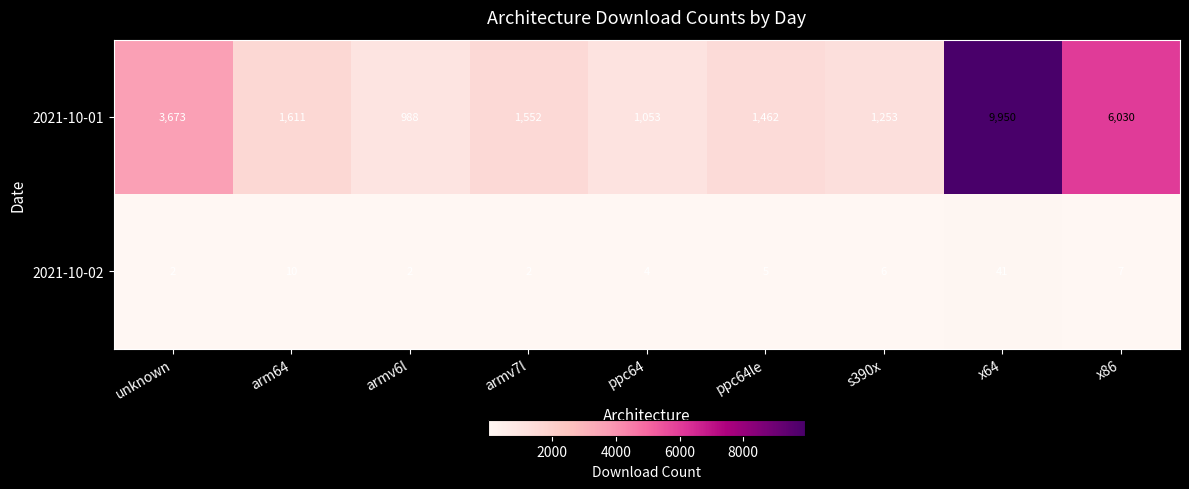

What is the spread (max minus min) of values at x64?

9909